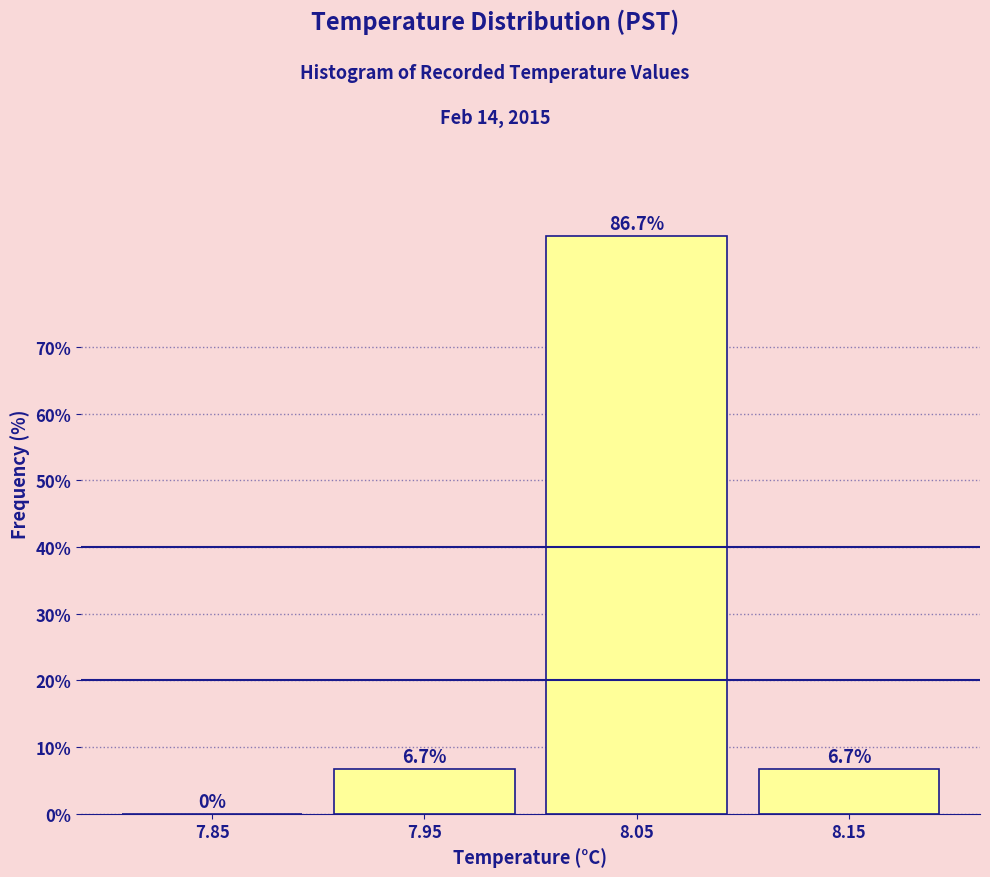

Reading left to right, list every bar in this chart as the range it spans on the x-axis followed by its height.

7.8 to 7.9: 0.0
7.9 to 8.0: 6.7
8.0 to 8.1: 86.7
8.1 to 8.2: 6.7